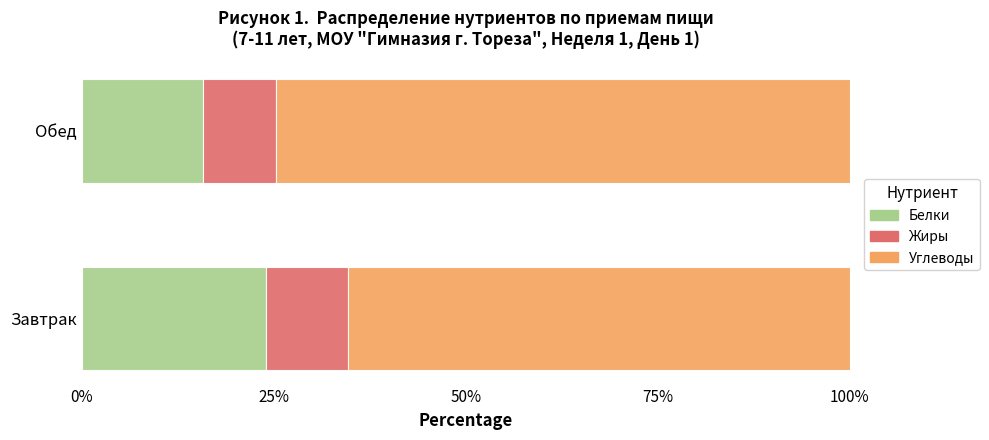

At which label does Белки reach its peak?

Завтрак